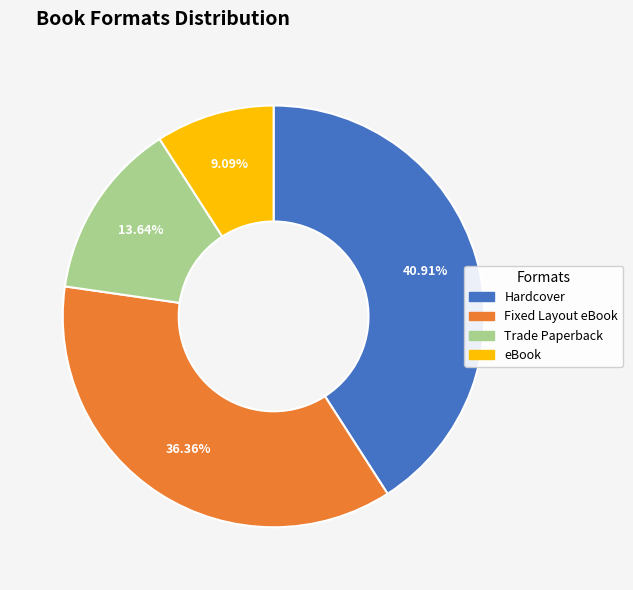

What is the ratio of the value at eBook to the value at Hardcover?

0.2